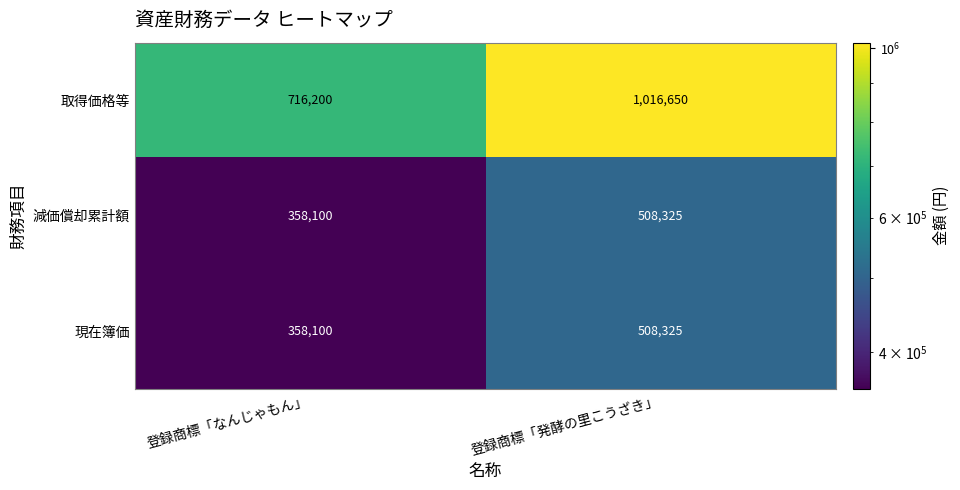

What is the difference between the highest and lowest values at 登録商標「なんじゃもん」?

358100